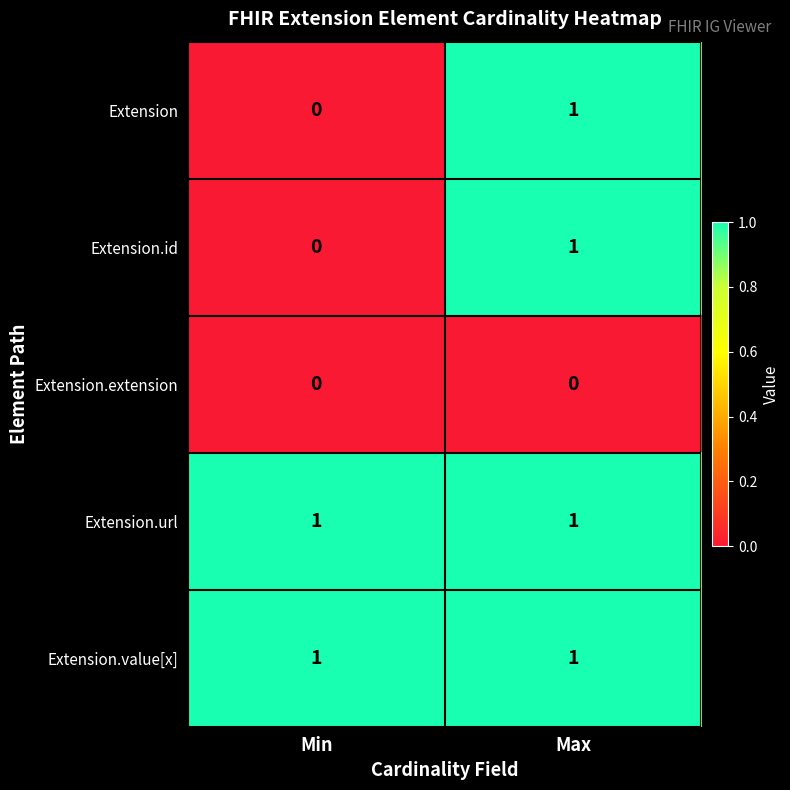

At which category is the sum across all series the highest?

Max